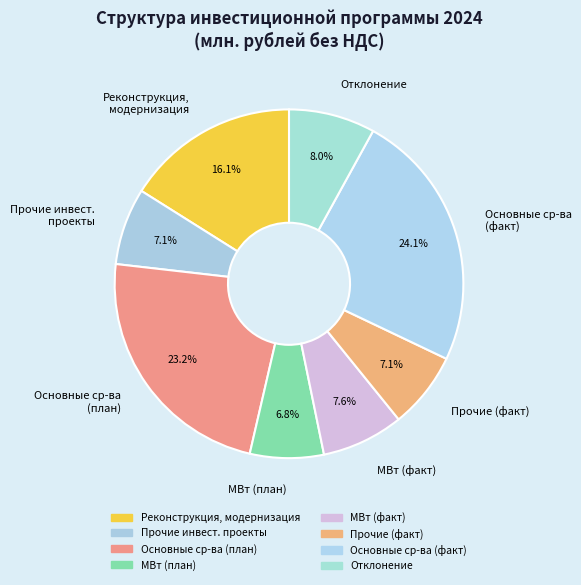

To the nearest percent, what portion does Прочие (факт) represent?

7%